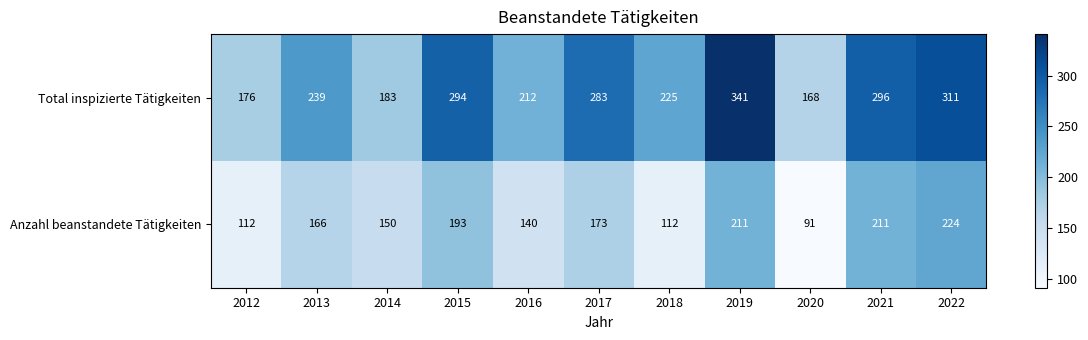

Rank the series at 2016 from lowest to highest value.

Anzahl beanstandete Tätigkeiten, Total inspizierte Tätigkeiten